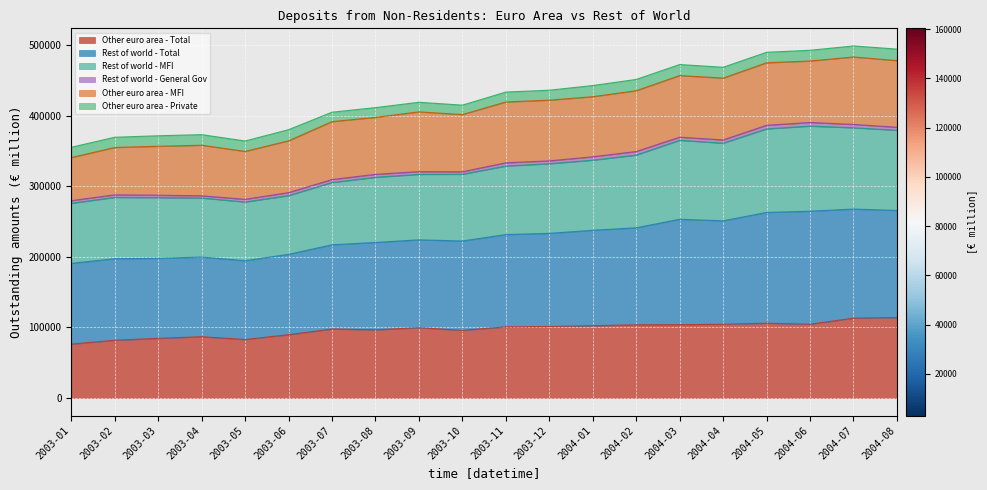

What is the minimum value for Other euro area - Total?

76441